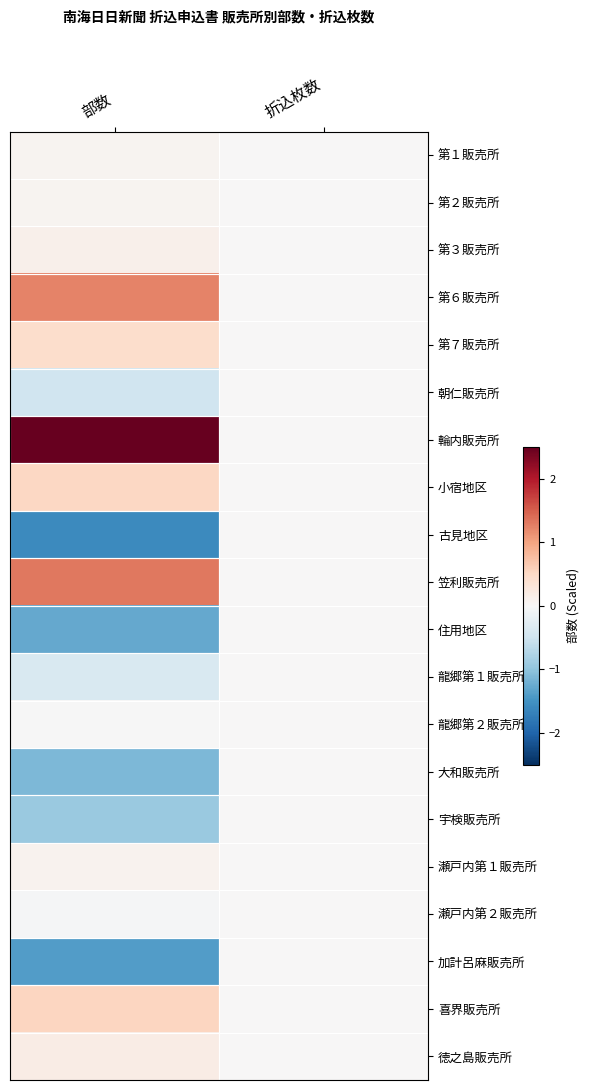

At how many categories does at least one series exceed 1?

1